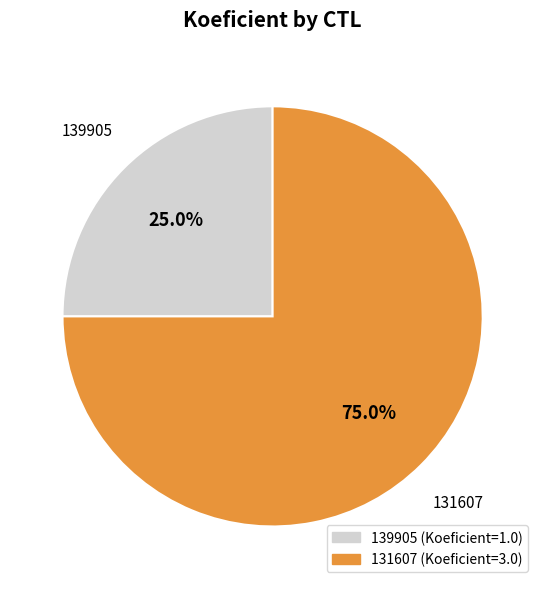

To the nearest percent, what is the difference between the largest and smallest slice percentages?

50%